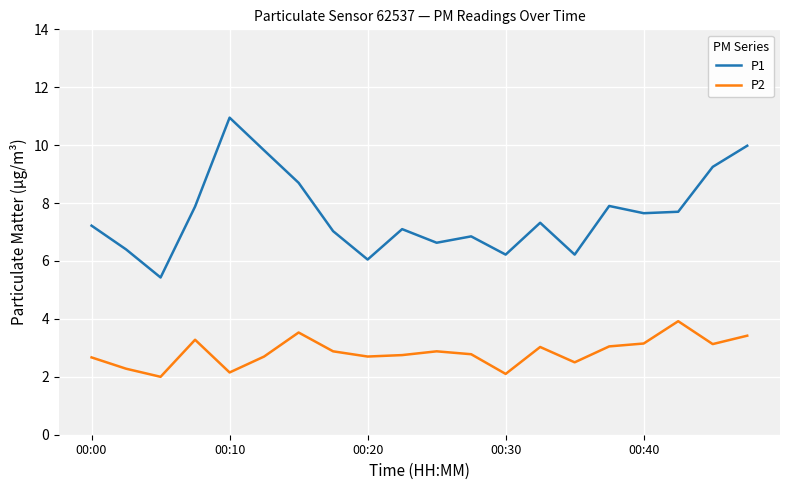

Which series has the widest spread of values?

P1